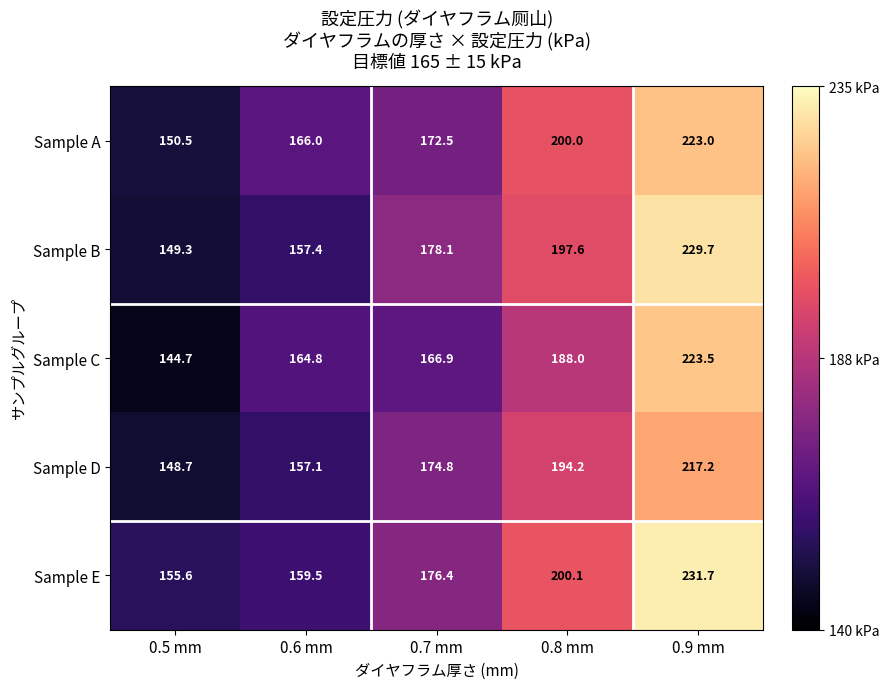

At which category does the chart reach its peak across all series?

0.9 mm